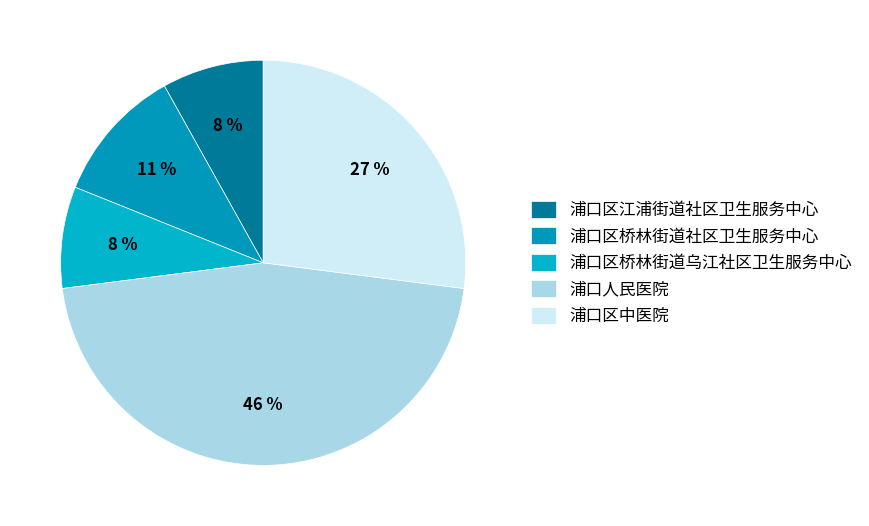

Which category has the biggest portion of the pie?

浦口人民医院